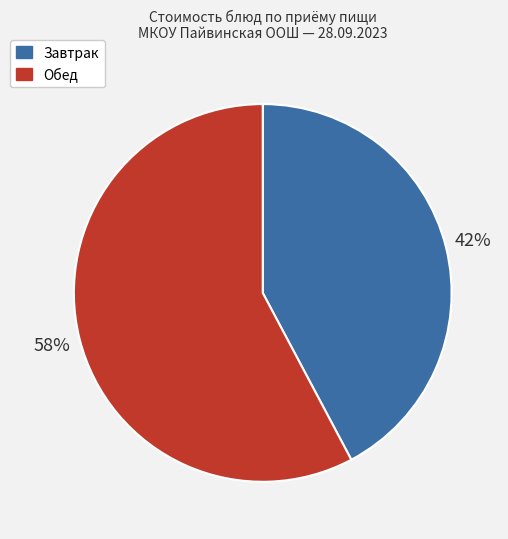

Is there any slice that represents more than half of the pie?

Yes